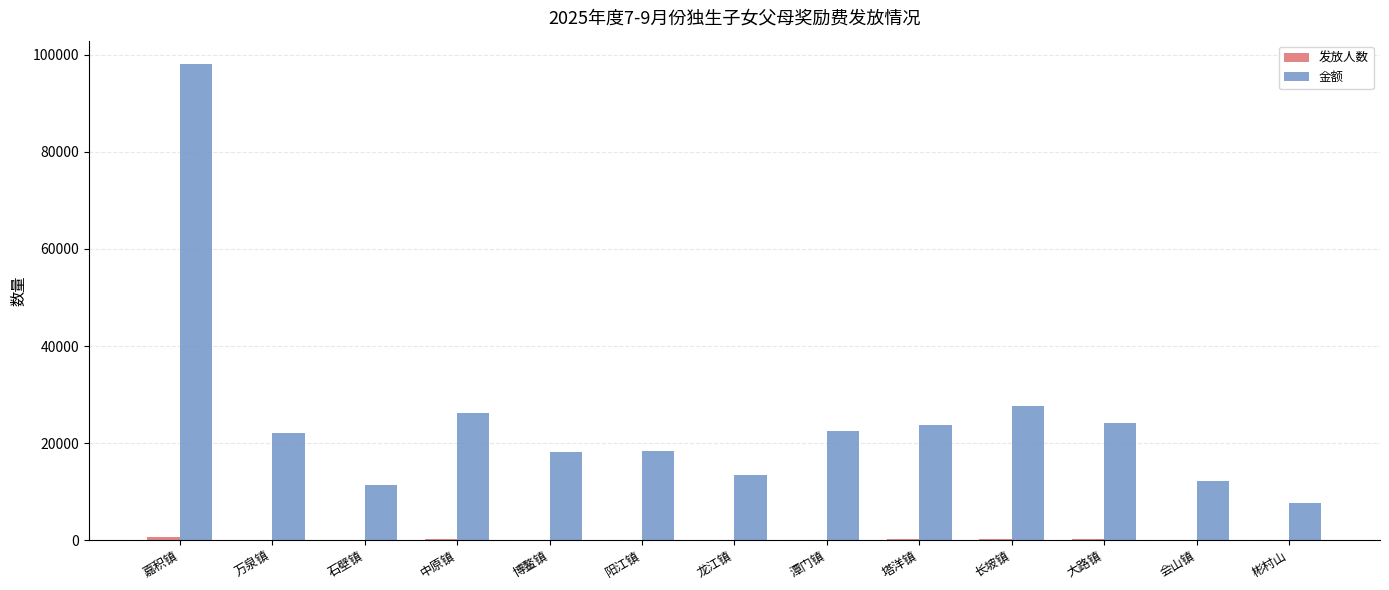

Read the 金额 value at 潭门镇, to the nearest 100.

22600